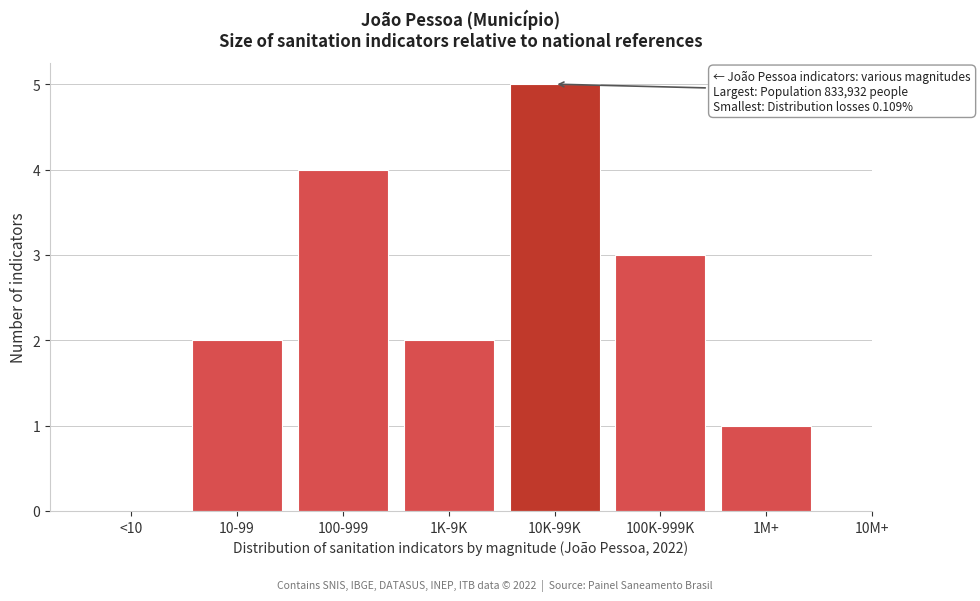

Reading left to right, extract all data points from this chart.

<10=0	10-99=2	100-999=4	1K-9K=2	10K-99K=5	100K-999K=3	1M+=1